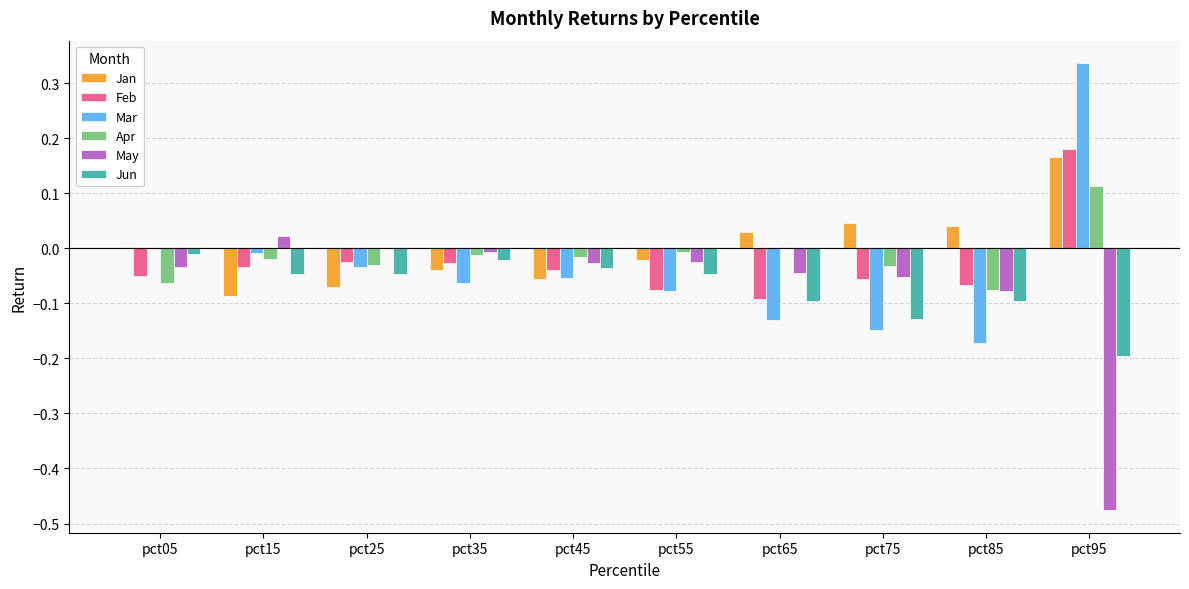

How many groups of bars are there?

10